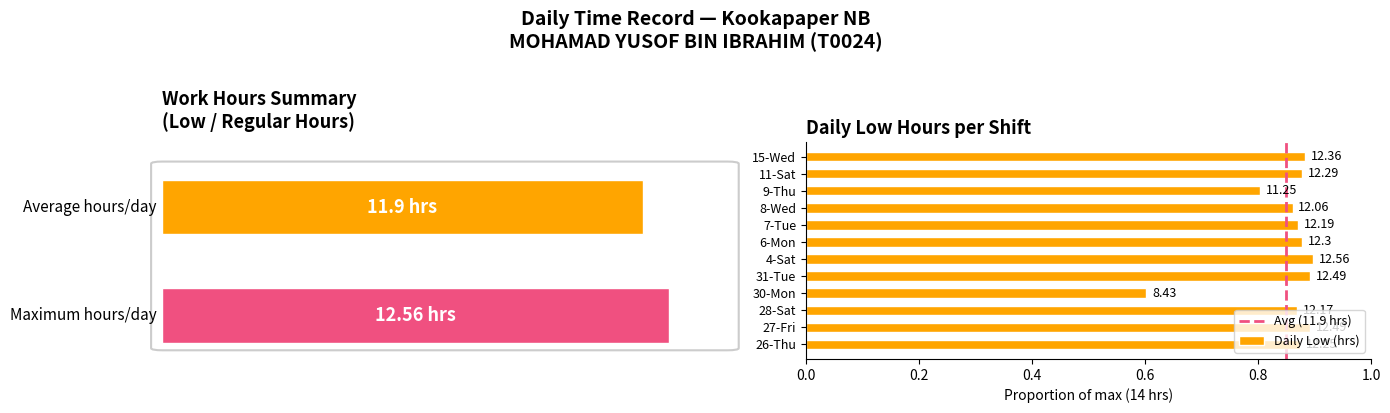

Reading left to right, what are all the values shown in this chart?

26-Thu=0.9	27-Fri=0.9	28-Sat=0.9	30-Mon=0.6	31-Tue=0.9	4-Sat=0.9	6-Mon=0.9	7-Tue=0.9	8-Wed=0.9	9-Thu=0.8	11-Sat=0.9	15-Wed=0.9